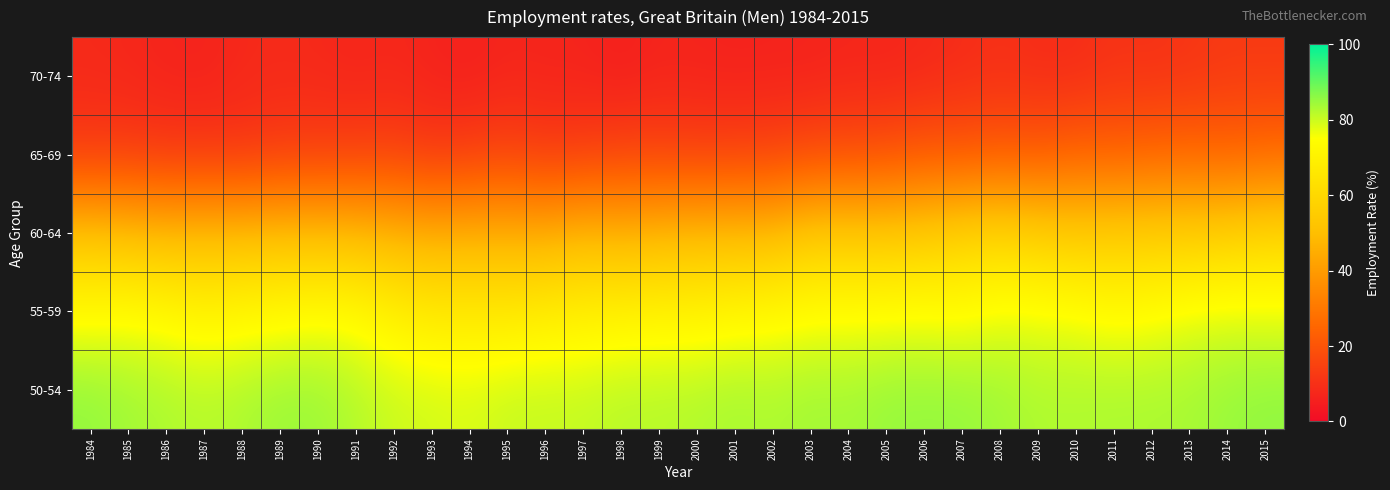

How many data points does each series have?

32